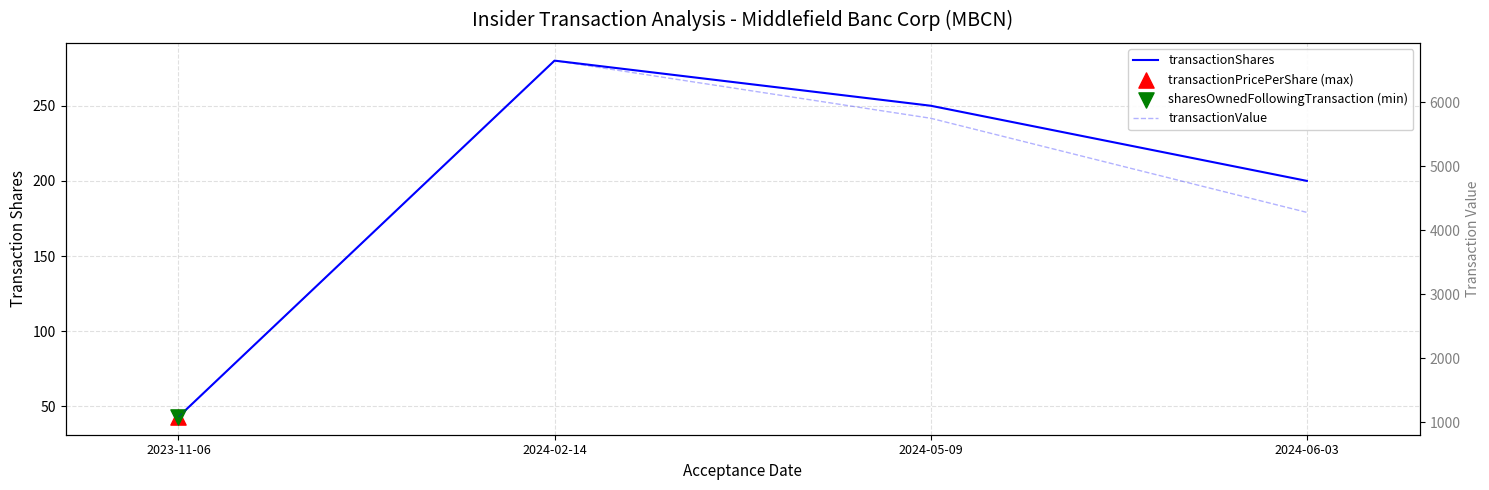

Which series reaches the minimum Y coordinate?

transactionShares